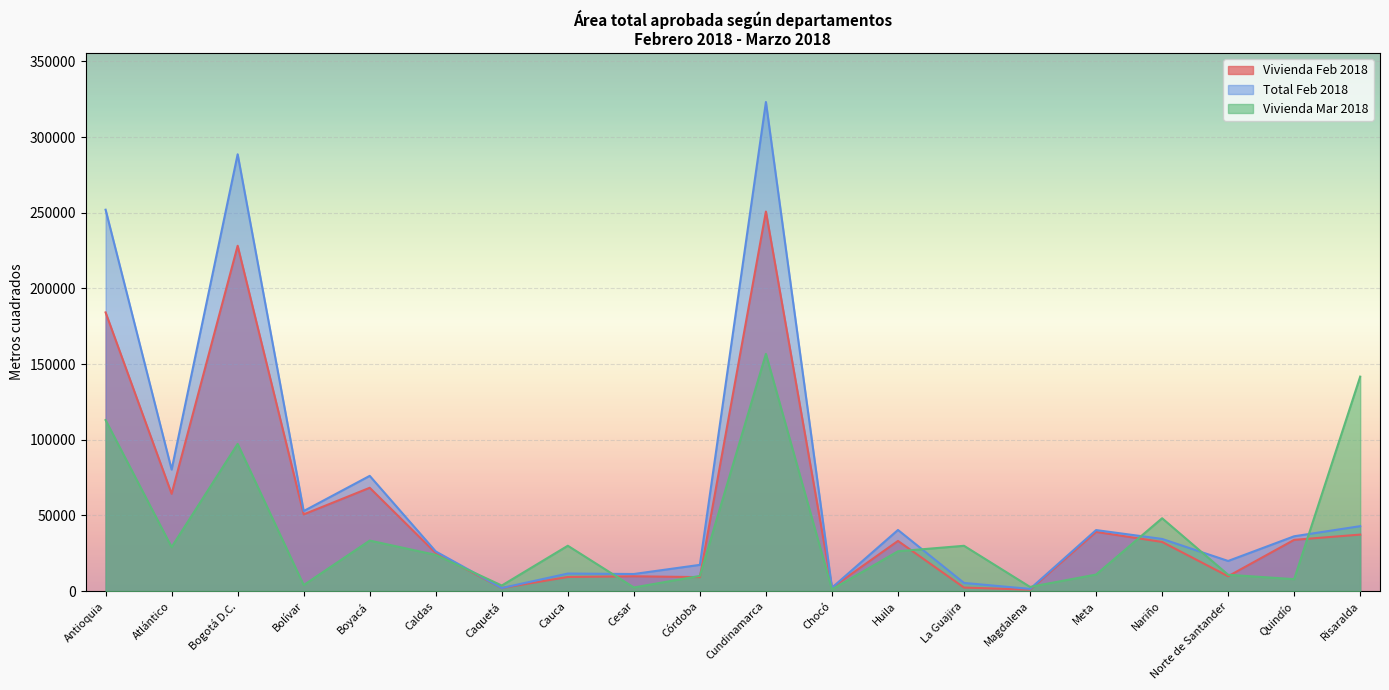

What is the difference between the maximum and second lowest values in the Vivienda Mar 2018 series?

154329